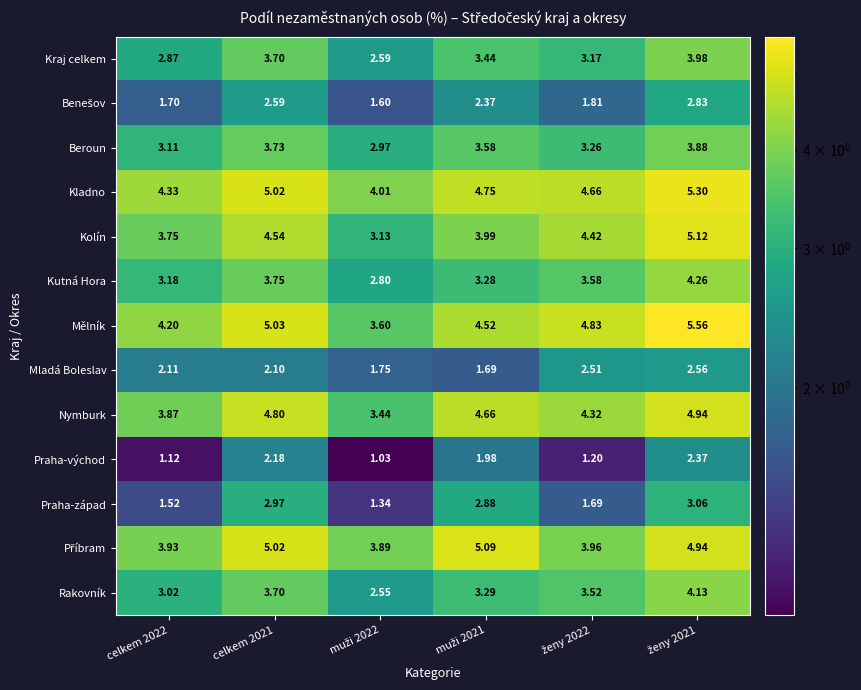

Which series has the widest spread of values?

Kolín